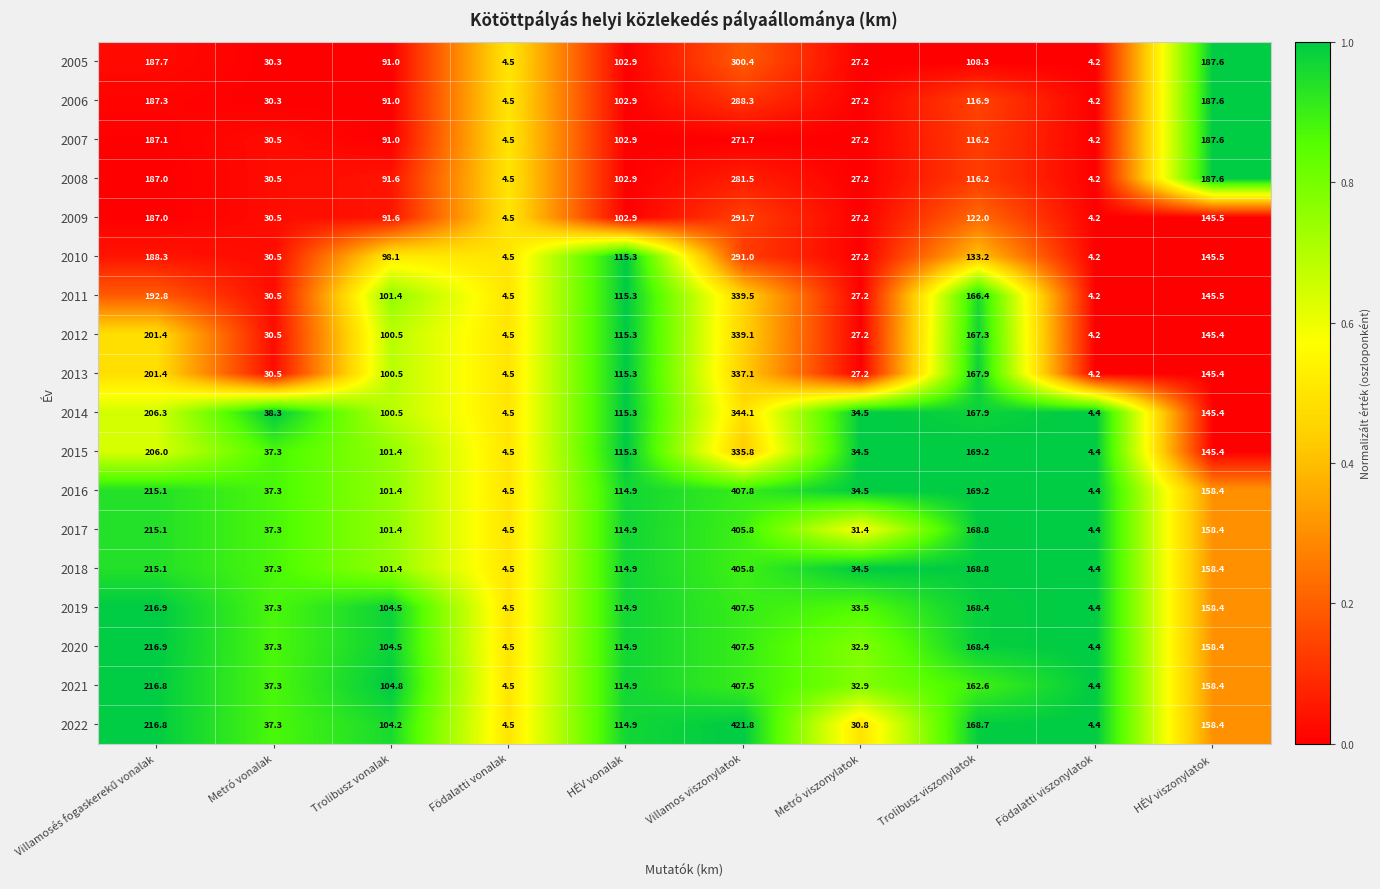

Count the number of categories in the chart.

10